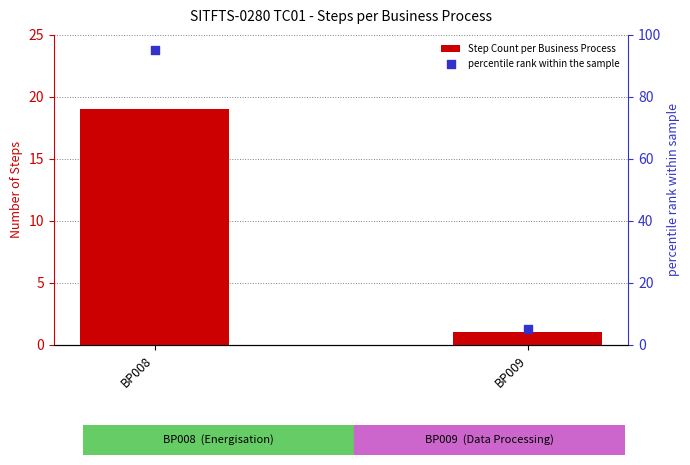

What is the total value across all series at BP009?

6